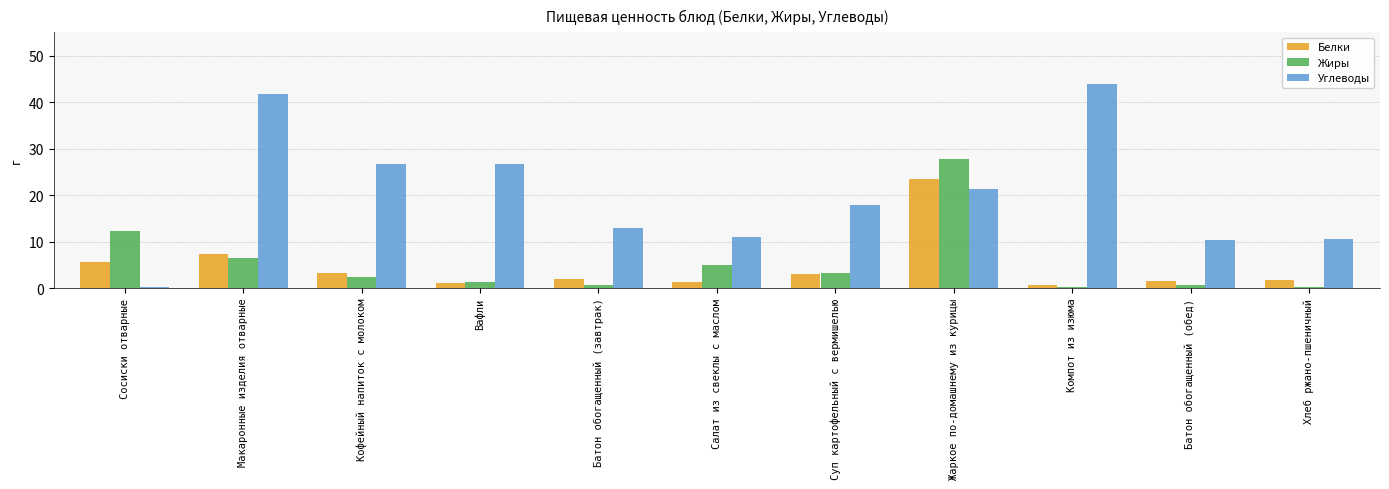

The value of Жиры at Жаркое по-домашнему из курицы is 10.8. True or false?

False